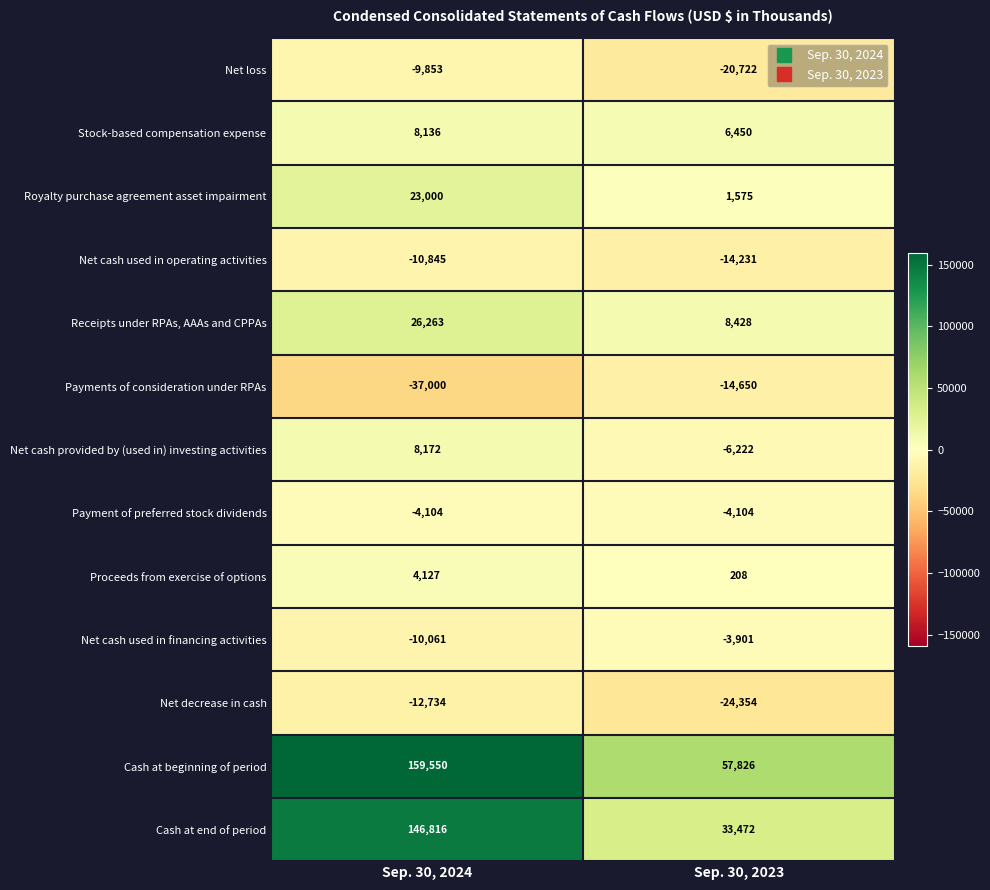

At which category is the sum across all series the highest?

Sep. 30, 2024